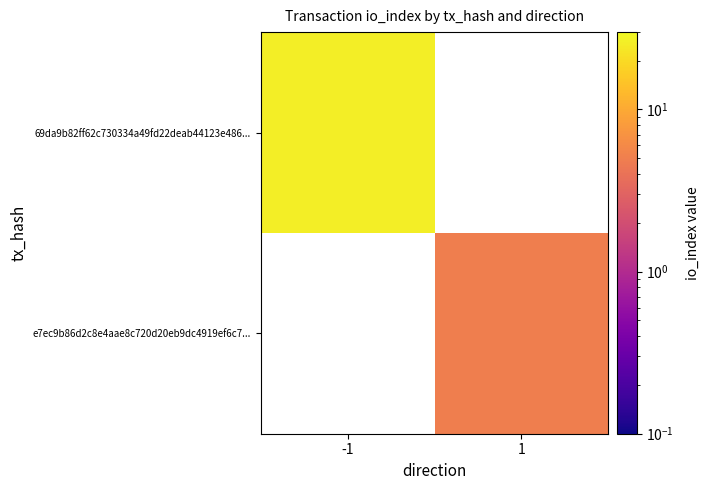

True or false: 69da9b82ff62c730334a49fd22deab44123e486... has a value of 8.8 at -1.

False